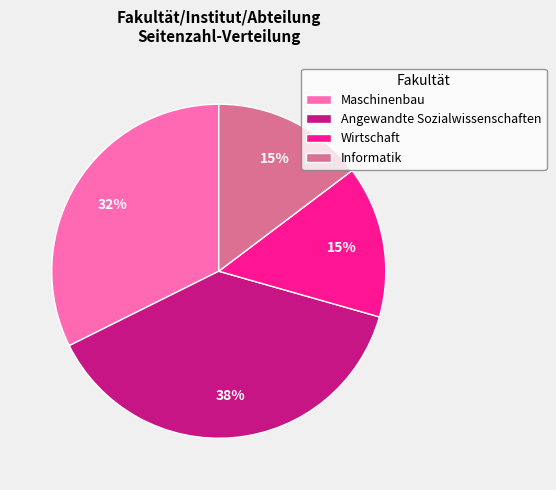

Is it true that Wirtschaft is 15% of the pie?

True